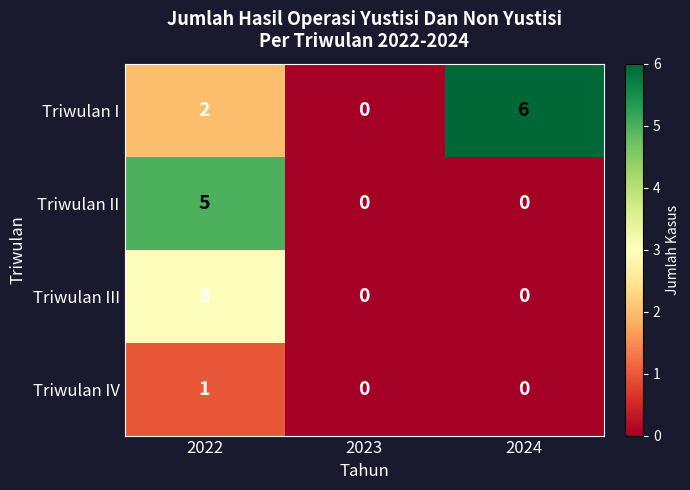

Which label corresponds to the largest value in the chart?

2024